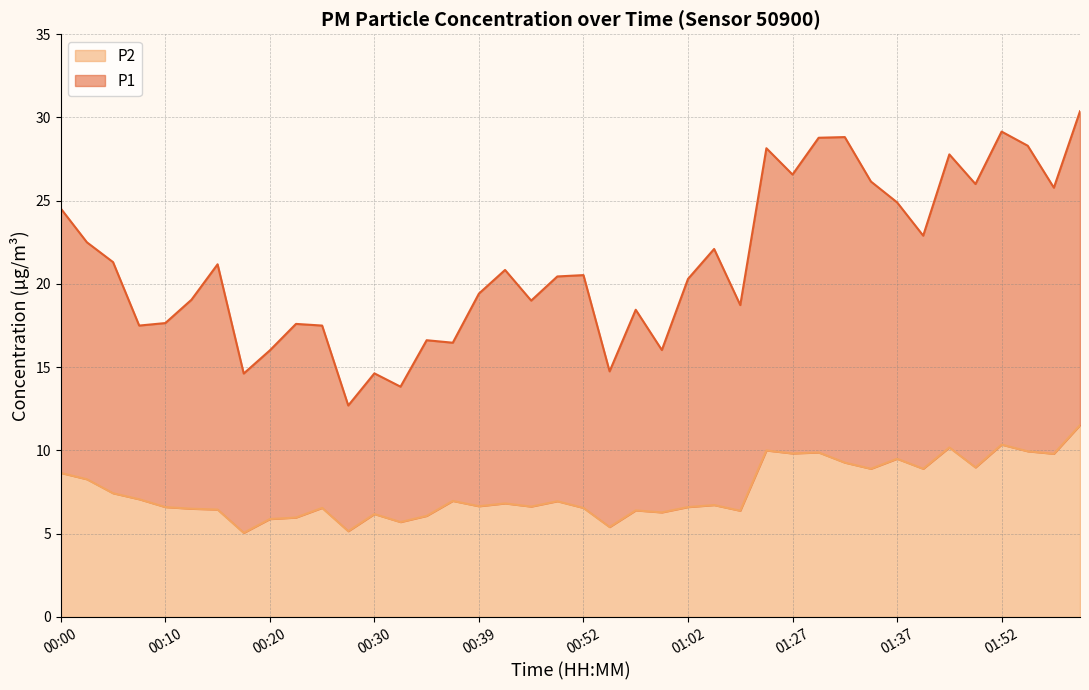

Where is the first local minimum for P2?

00:17